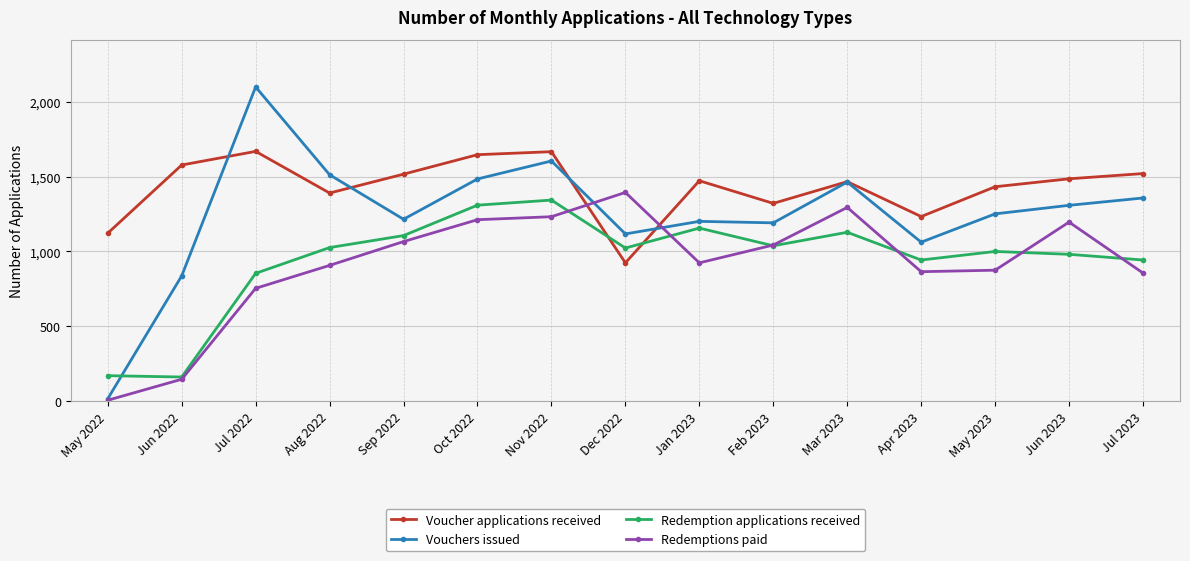

Read the Redemption applications received value at Feb 2023, to the nearest 100.

1000